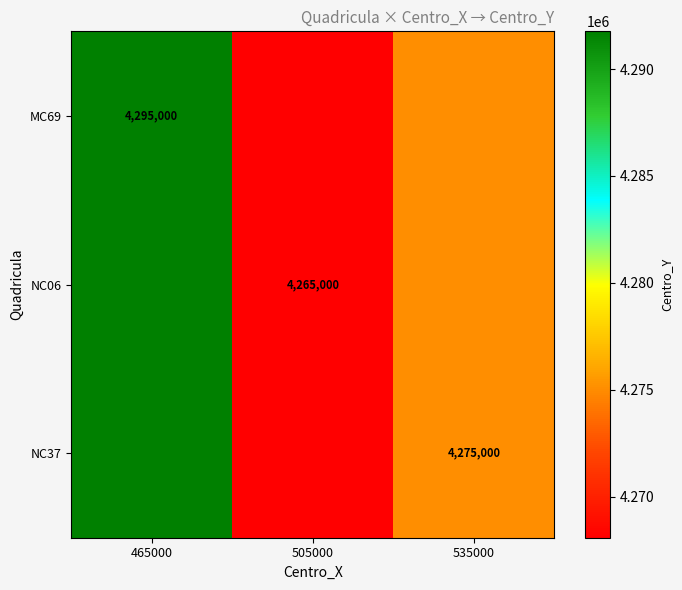

What is the difference between the maximum and minimum values in the NC06 series?

23691.1